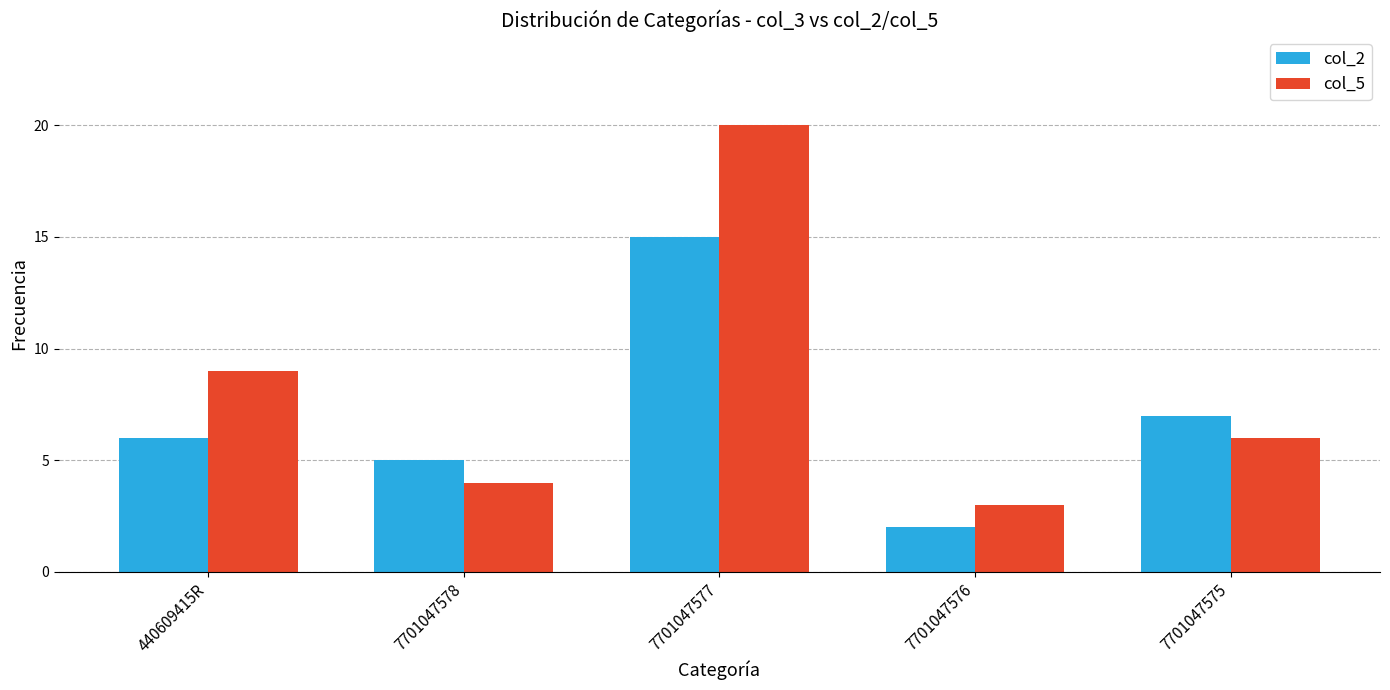

Are the bars horizontal?

No